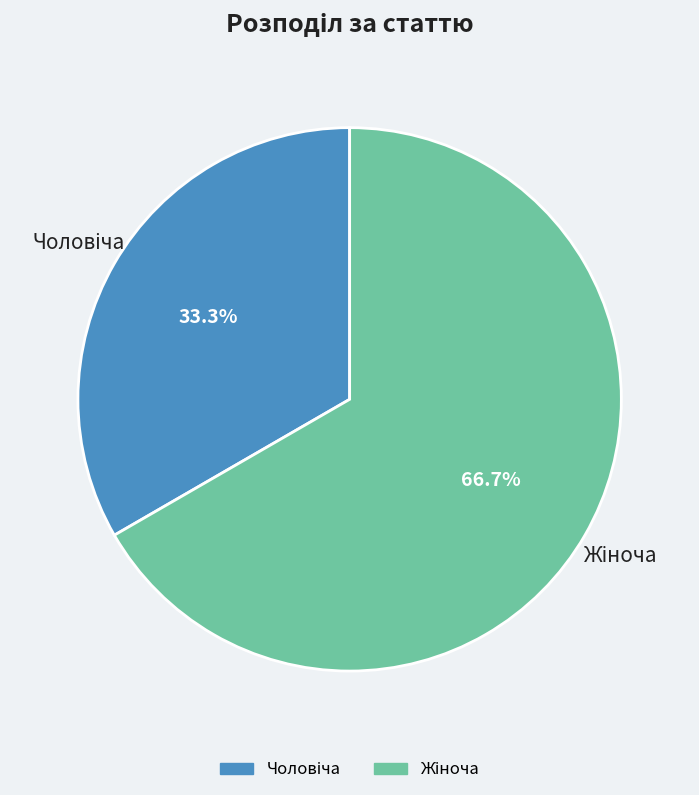

Is there a majority slice in this chart?

Yes